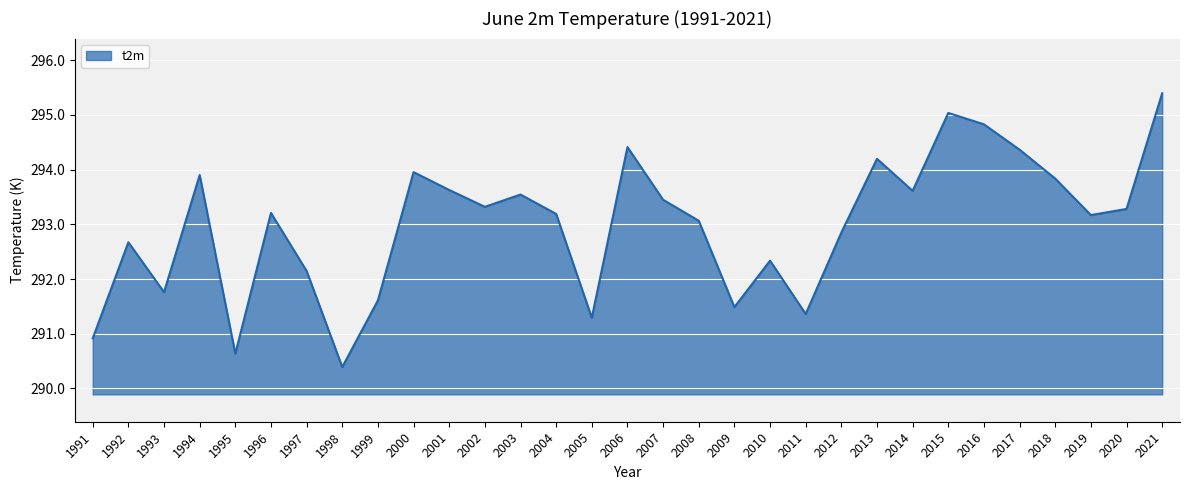

Between 1997 and 2004, which is larger?

2004